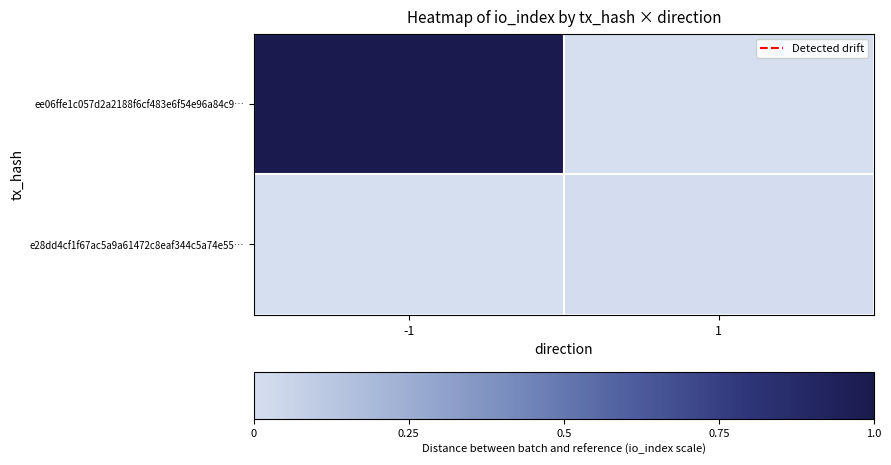

At how many categories does at least one series exceed 75?

1